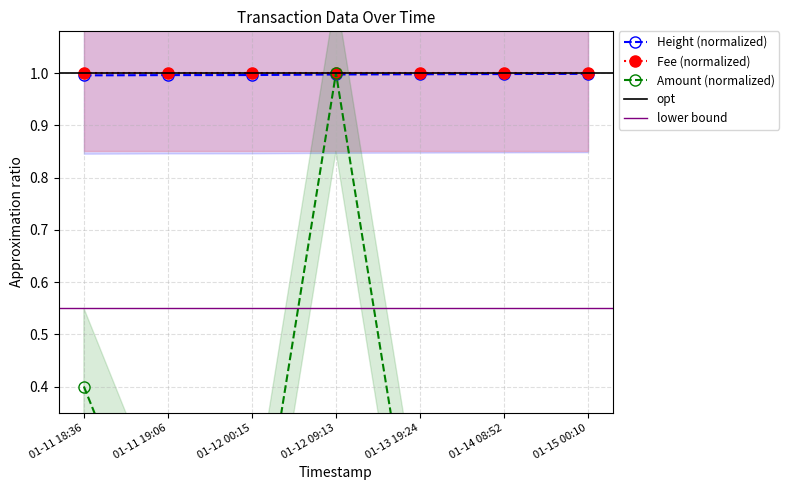

Which series has the largest range (max minus min)?

Amount